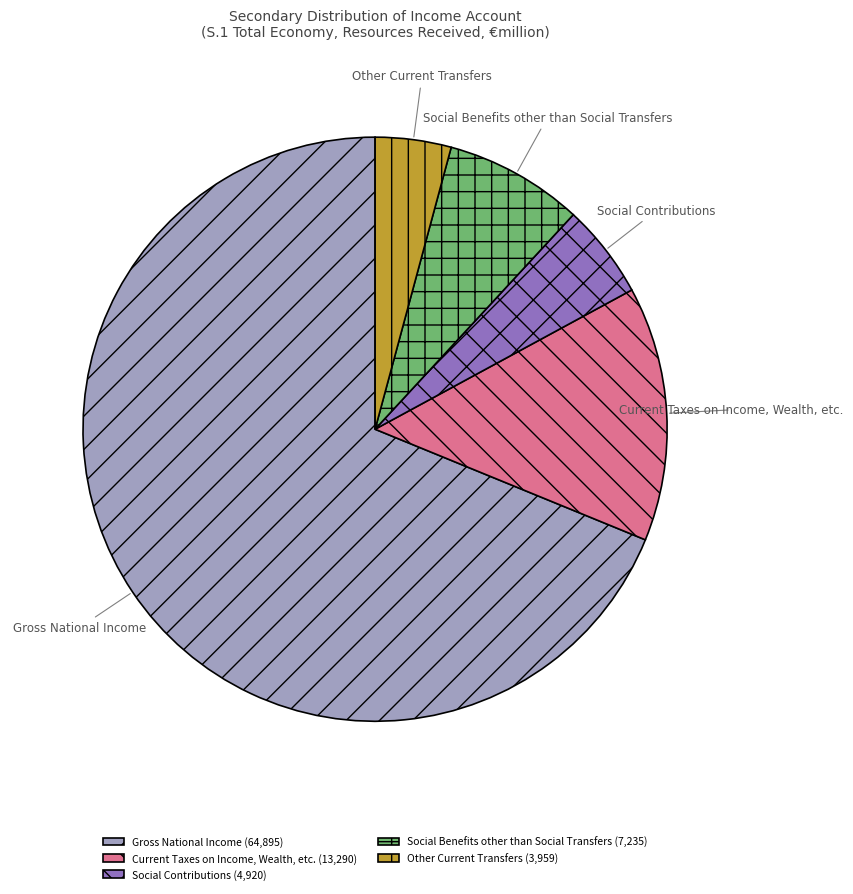

Is Social Contributions the majority of the pie?

No